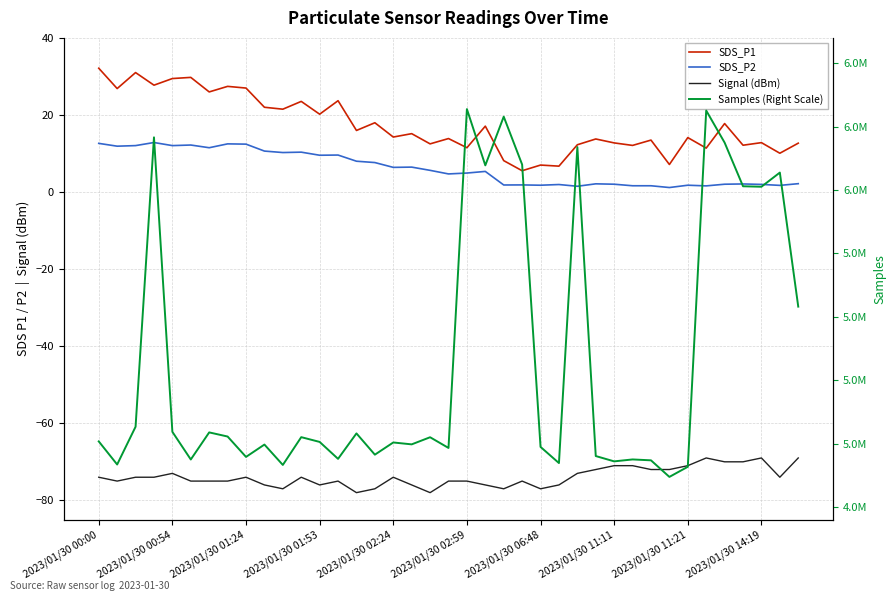

Does the chart have visible grid lines?

Yes